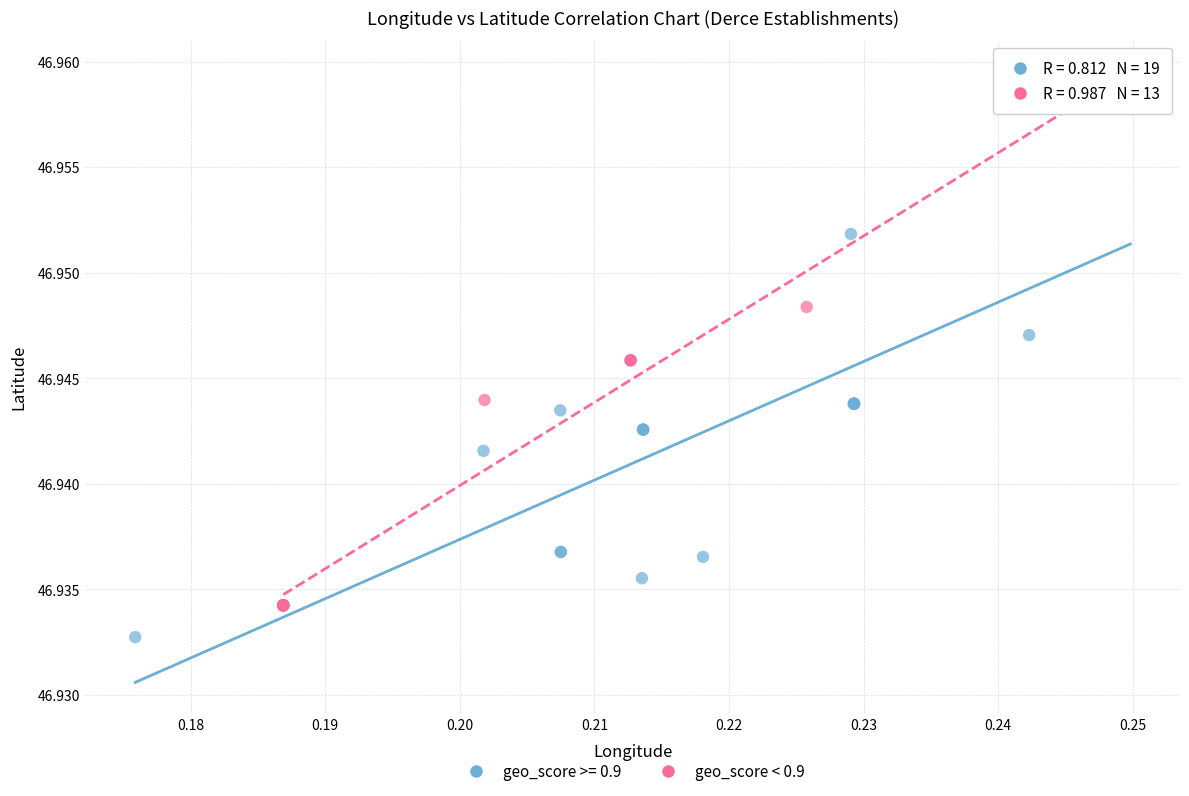

Which series reaches the minimum Y coordinate?

geo_score >= 0.9